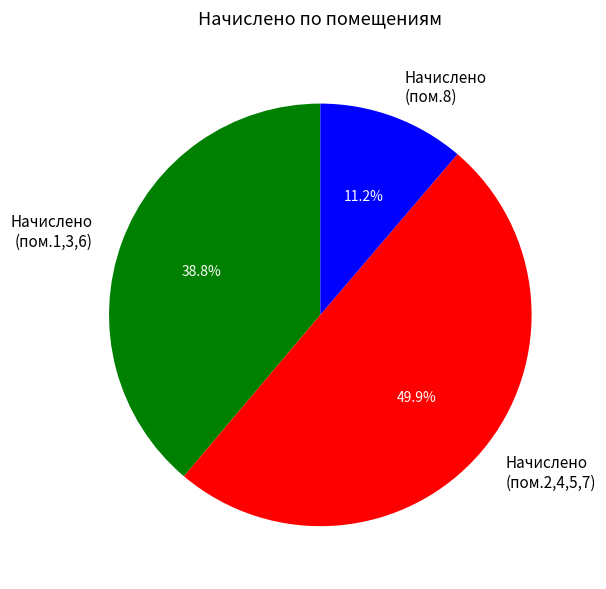

What percentage do Начислено (пом.8) and Начислено (пом.2,4,5,7) together represent?

61.2%